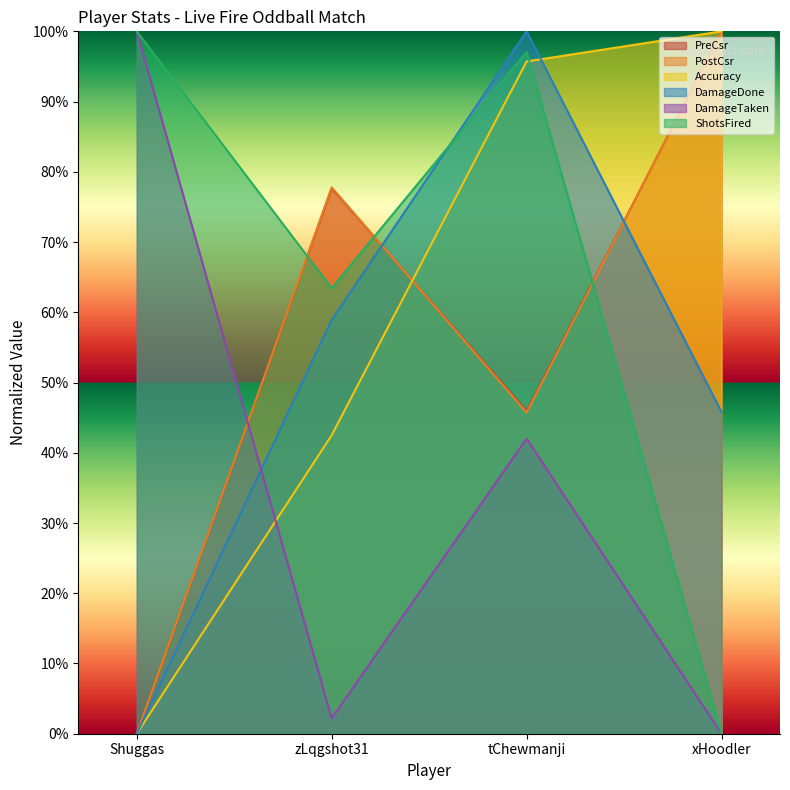

True or false: PostCsr has a value of 0.0 at Shuggas.

True